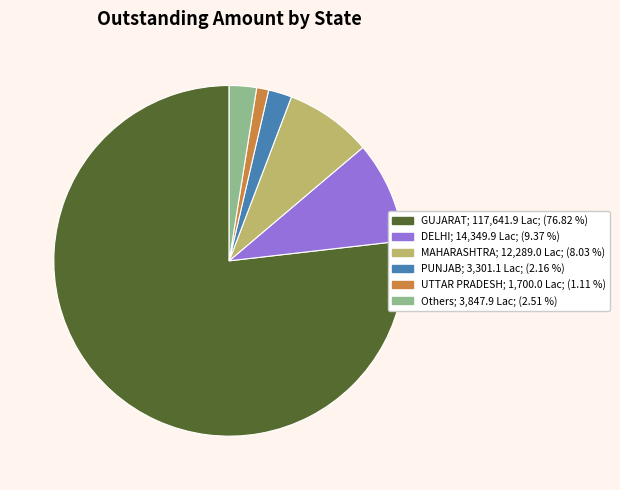

Is there a majority slice in this chart?

Yes